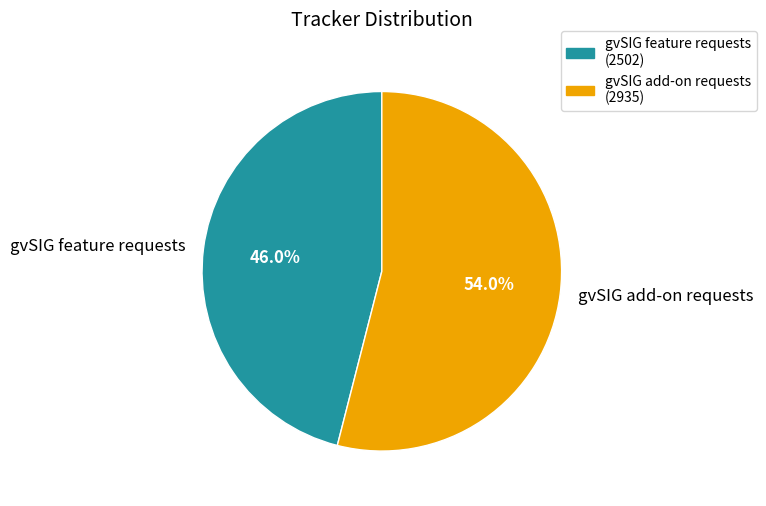

What is the largest slice in the pie chart?

gvSIG add-on requests